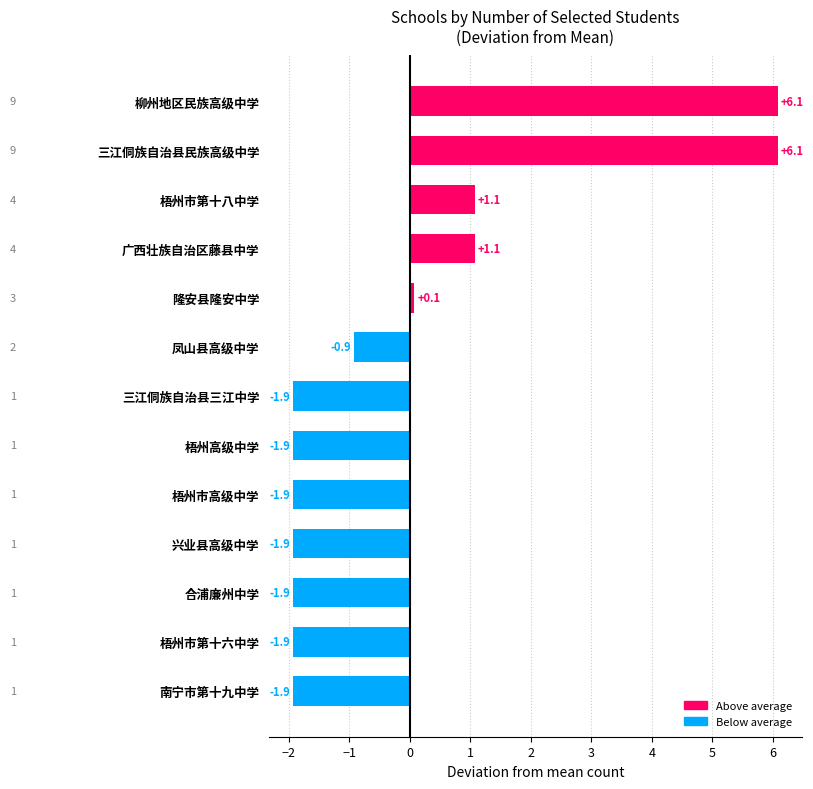

What is the difference between the values at 梧州市第十八中学 and 凤山县高级中学?

2.0